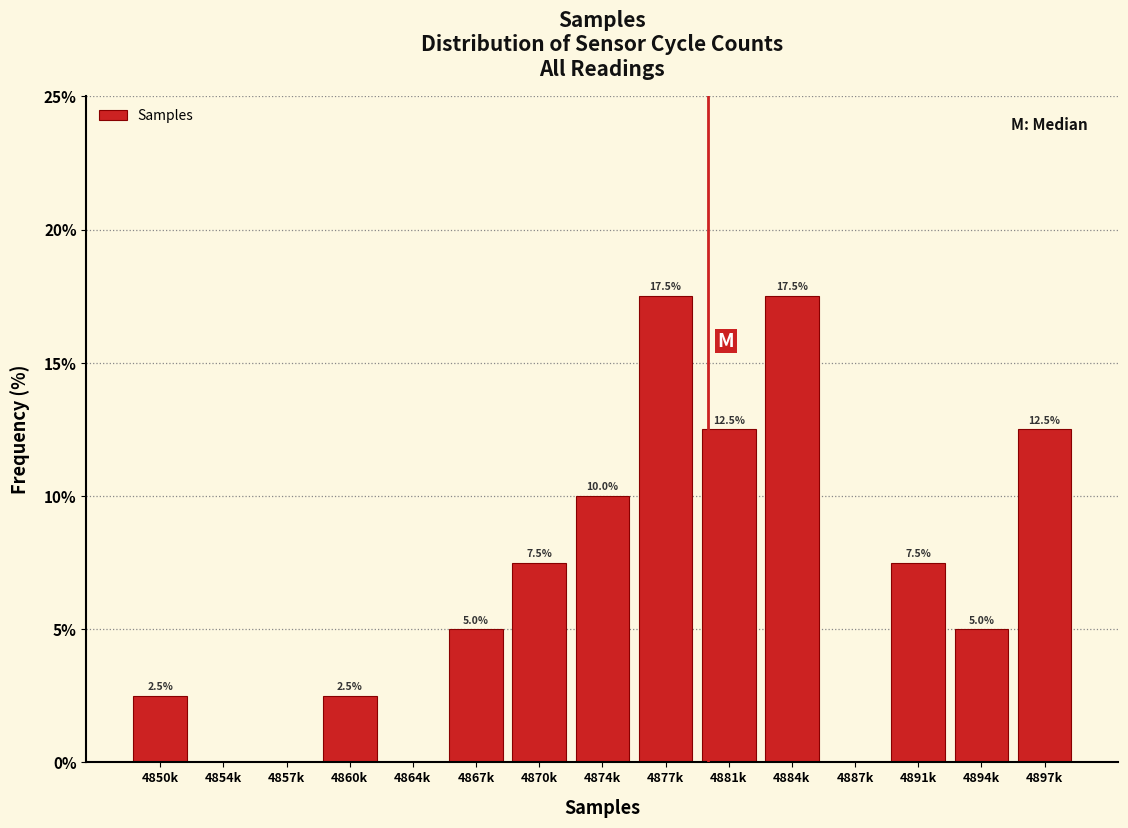

Reading left to right, what are all the values shown in this chart?

4850k=2.5	4854k=0.0	4857k=0.0	4860k=2.5	4864k=0.0	4867k=5.0	4870k=7.5	4874k=10.0	4877k=17.5	4881k=12.5	4884k=17.5	4887k=0.0	4891k=7.5	4894k=5.0	4897k=12.5